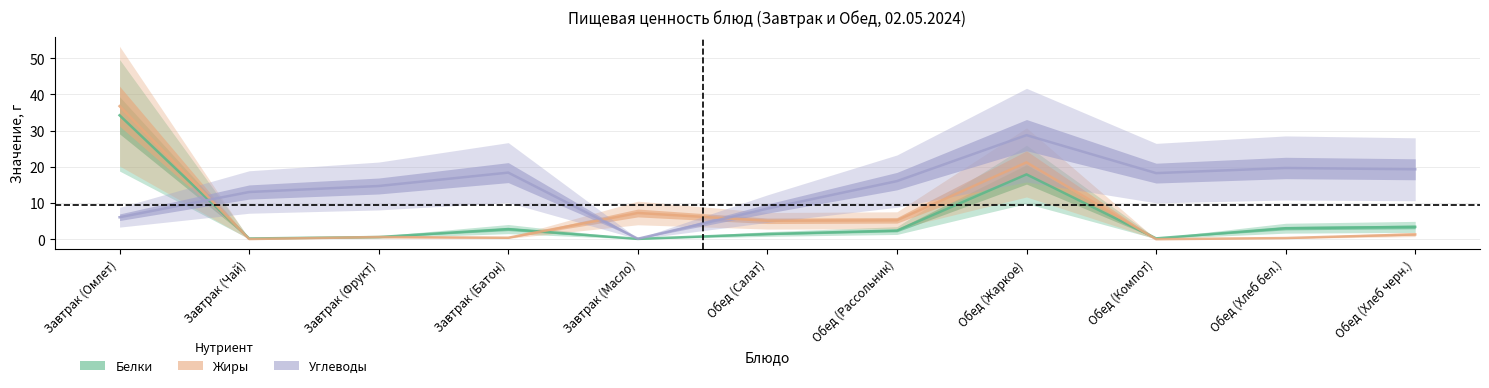

Where is Белки nearest to the value 17?

Обед (Жаркое)